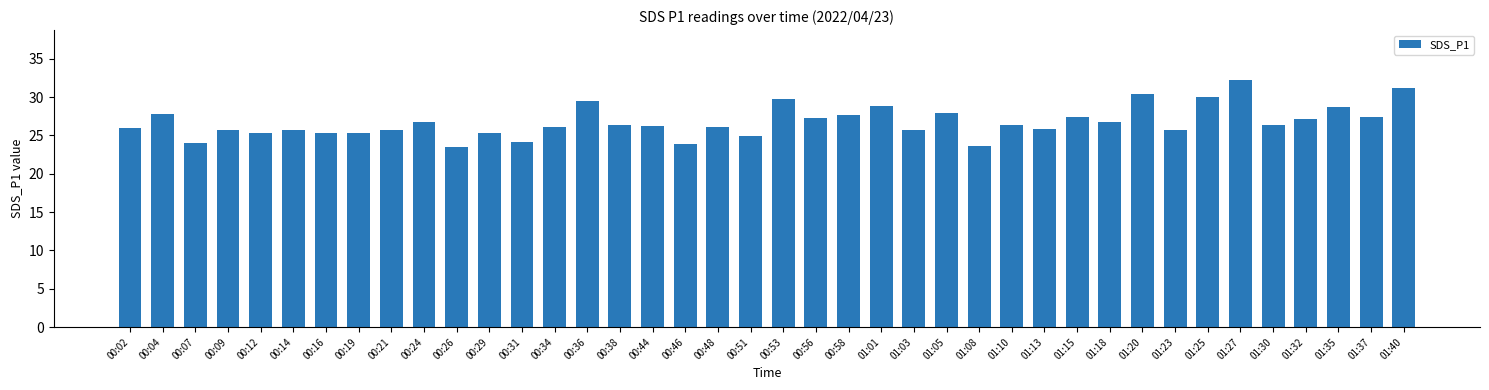

What is the ratio of the value at 01:37 to the value at 00:36?

0.9